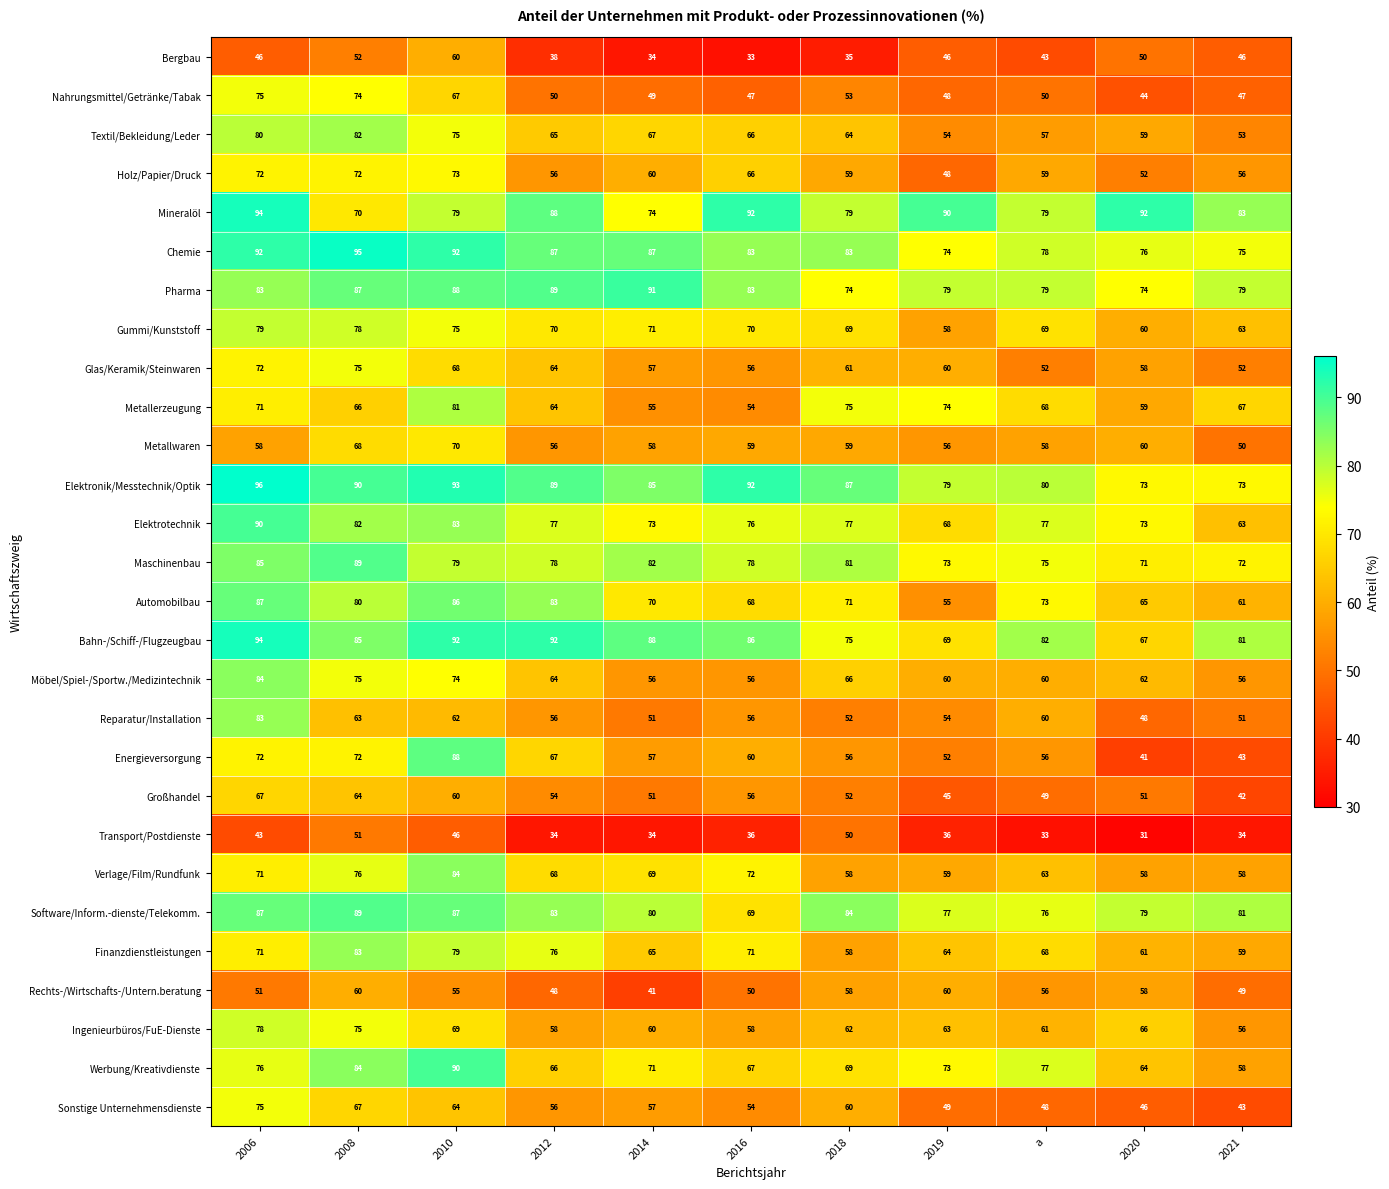

What is the difference between the maximum and minimum values in the Elektrotechnik series?

27